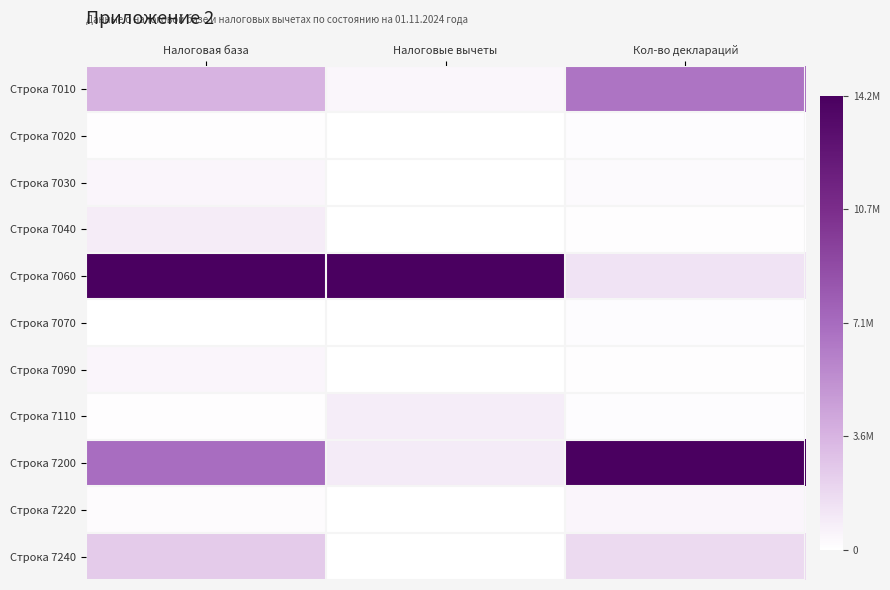

Between Налоговая база and Кол-во деклараций, which series saw the biggest shift?

Строка 7060